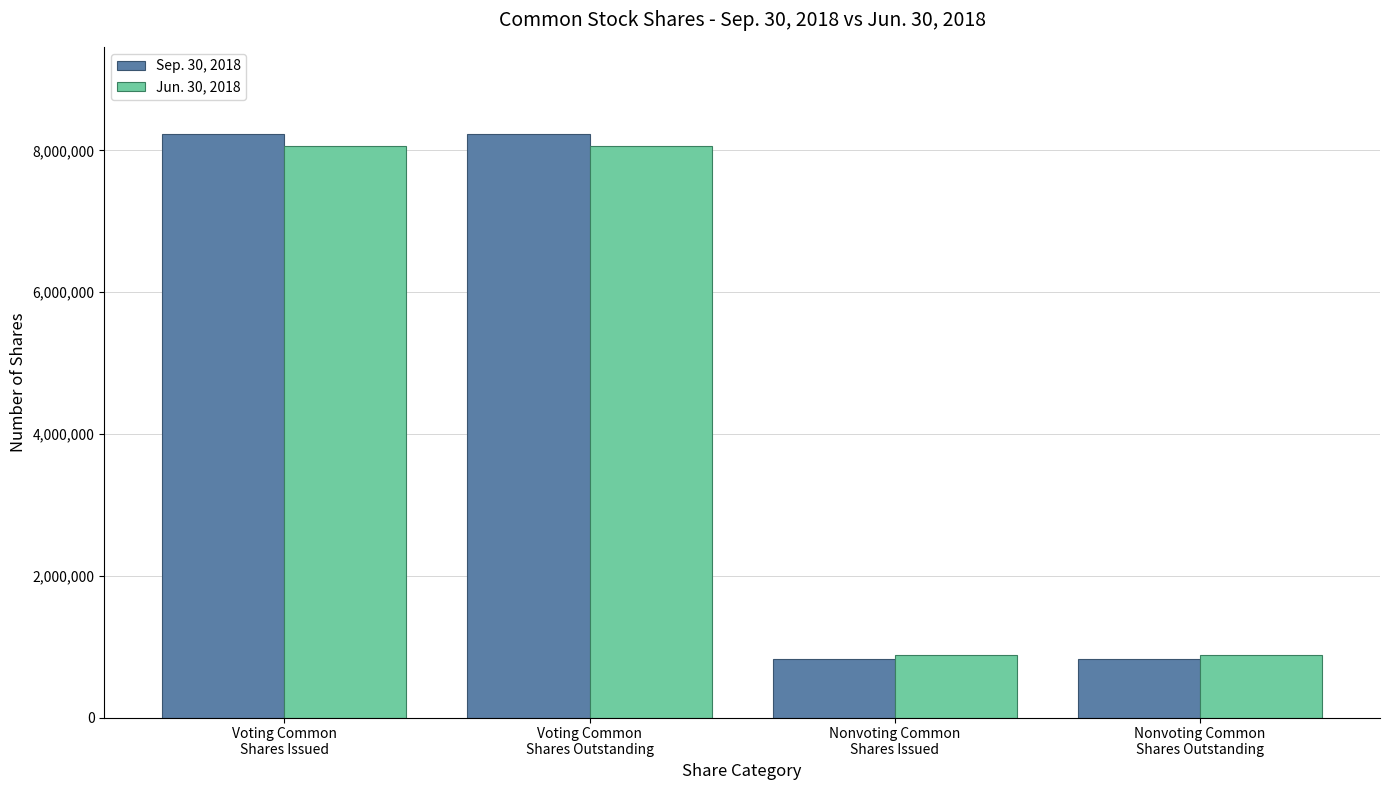

Which series has the widest spread of values?

Sep. 30, 2018